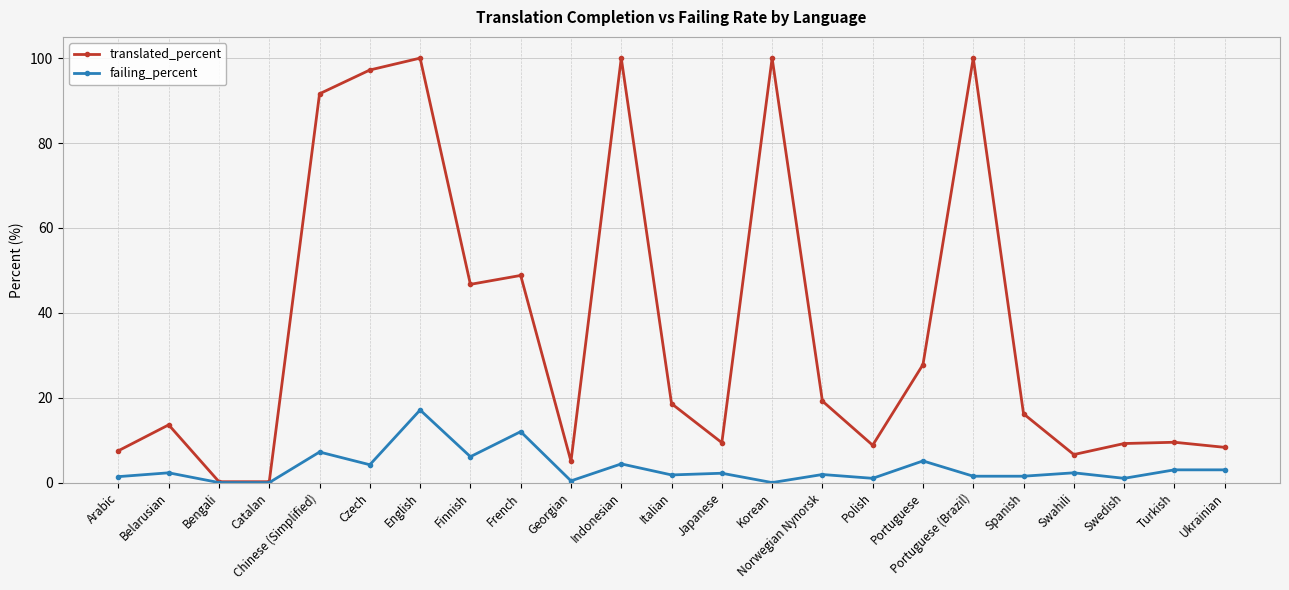

List the series in order of their peak value, highest first.

translated_percent, failing_percent